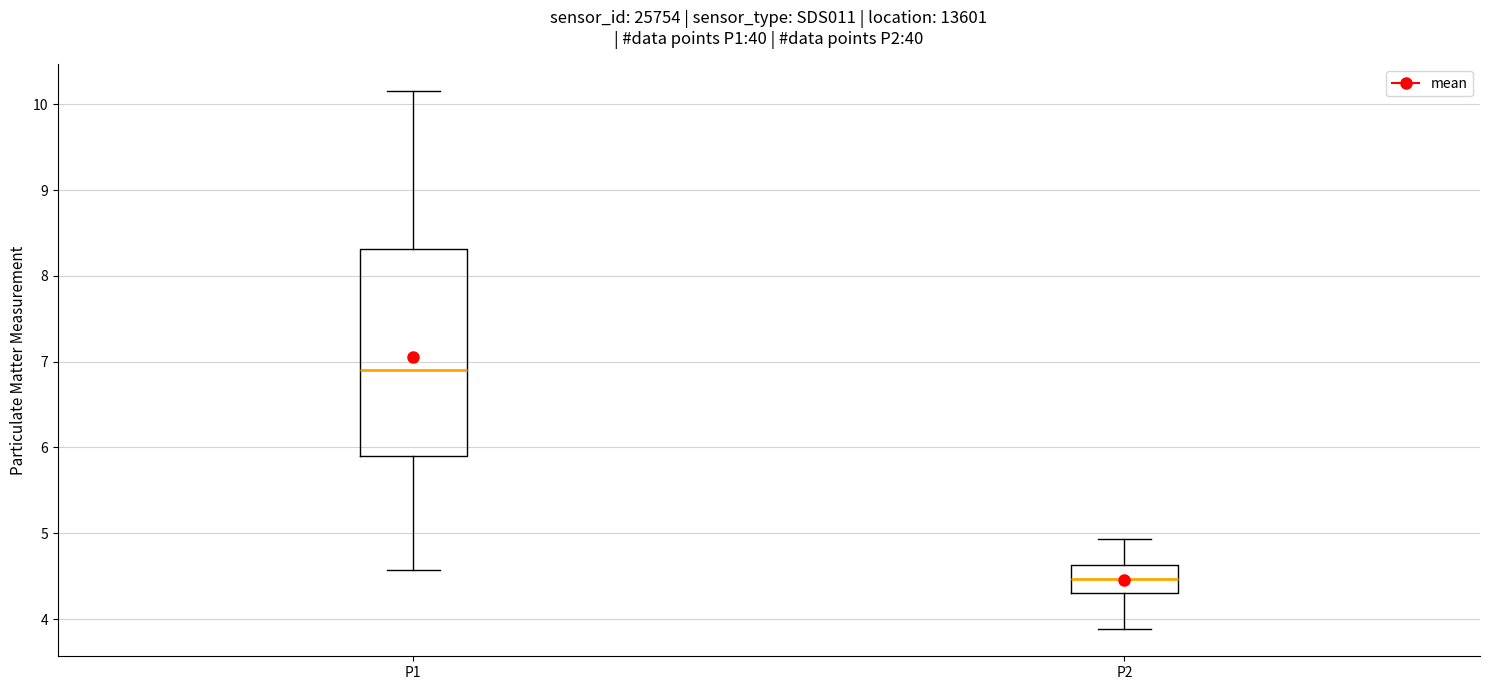

Reading left to right, read every box against the y-axis: the position of its median line, the range the box covers, and the ends of its whiskers. The values are not printed on the chart, so give them approximately, as read against the axis.

P1: median 6.9, box 5.9 to 8.3, whiskers 4.6 to 10.2
P2: median 4.5, box 4.3 to 4.6, whiskers 3.9 to 4.9